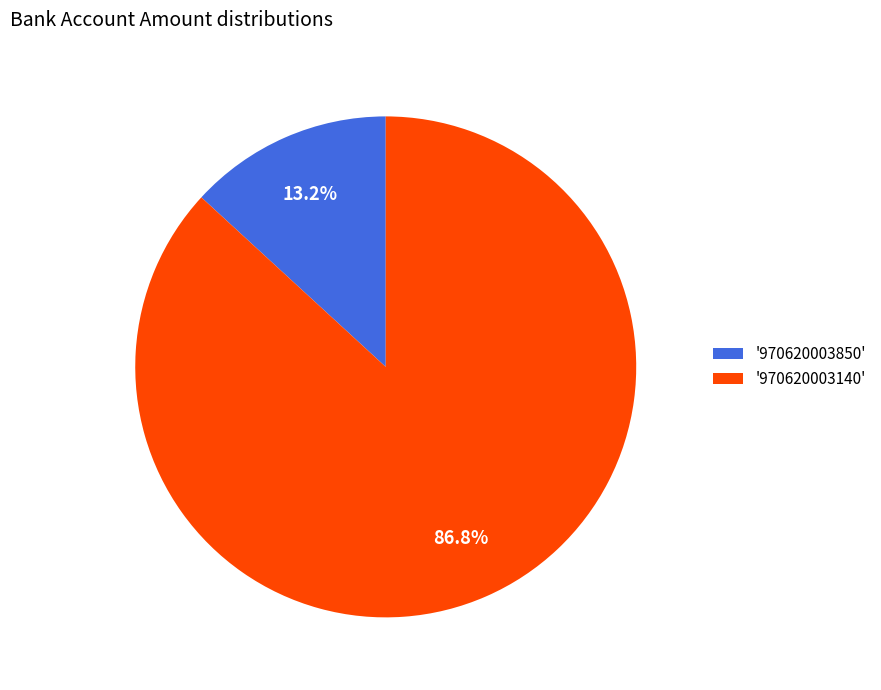

What is the ratio of the value at '970620003140' to the value at '970620003850'?

6.6